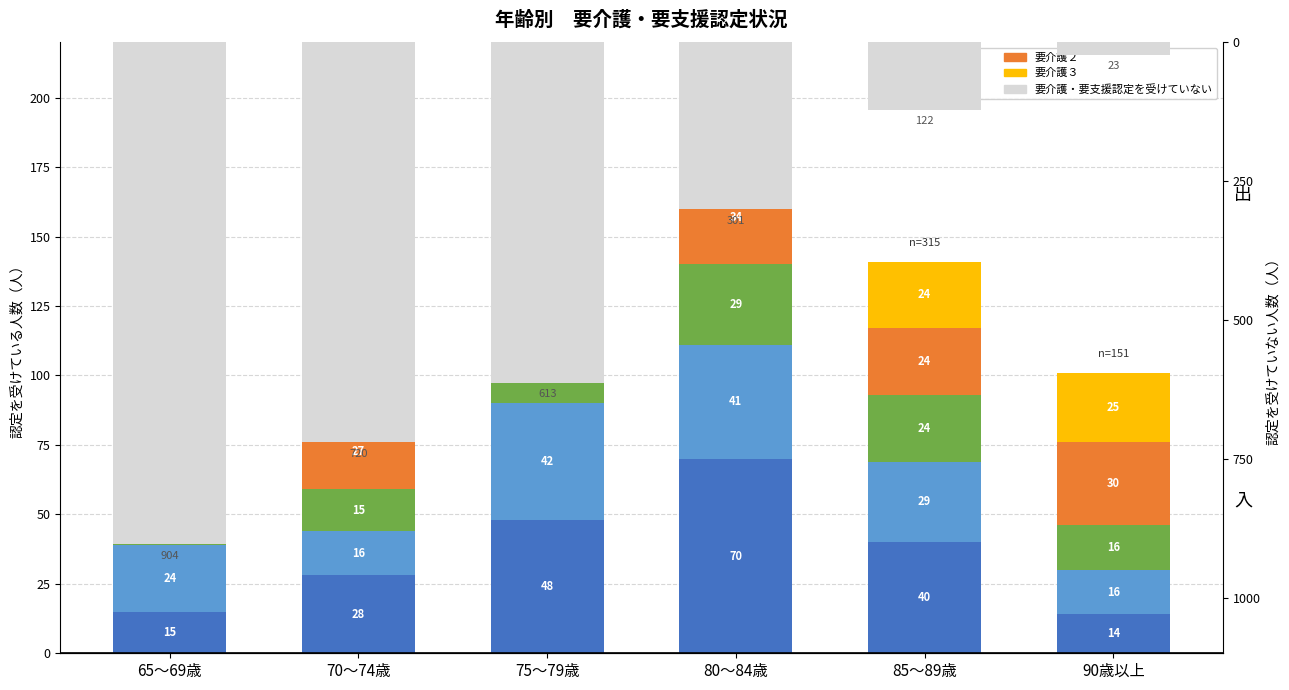

What is the label of the 2nd bar from the left?

70～74歳